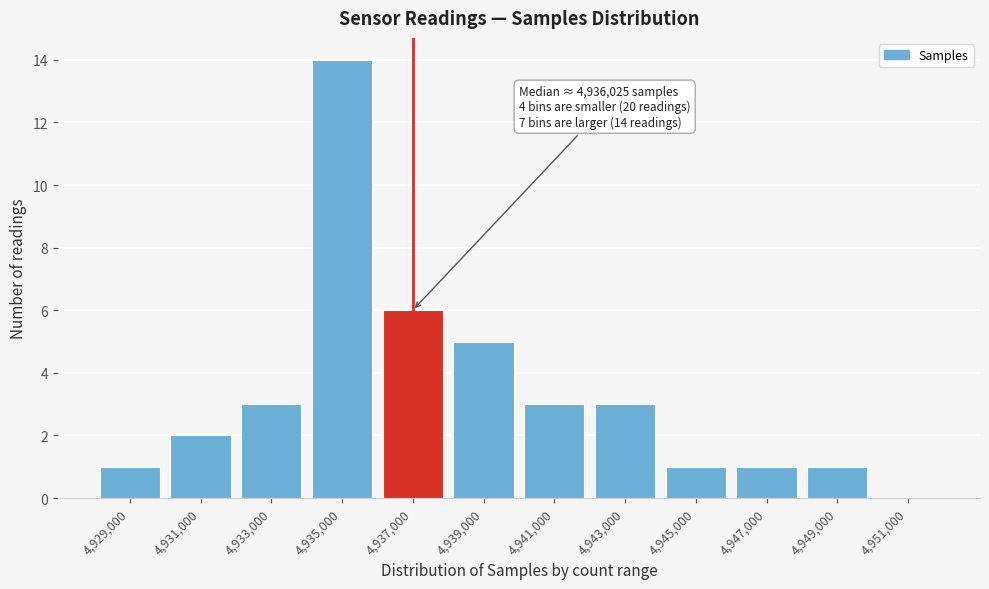

Reading left to right, transcribe all the data shown in this chart.

4,929,000=1	4,931,000=2	4,933,000=3	4,935,000=14	4,937,000=6	4,939,000=5	4,941,000=3	4,943,000=3	4,945,000=1	4,947,000=1	4,949,000=1	4,951,000=0